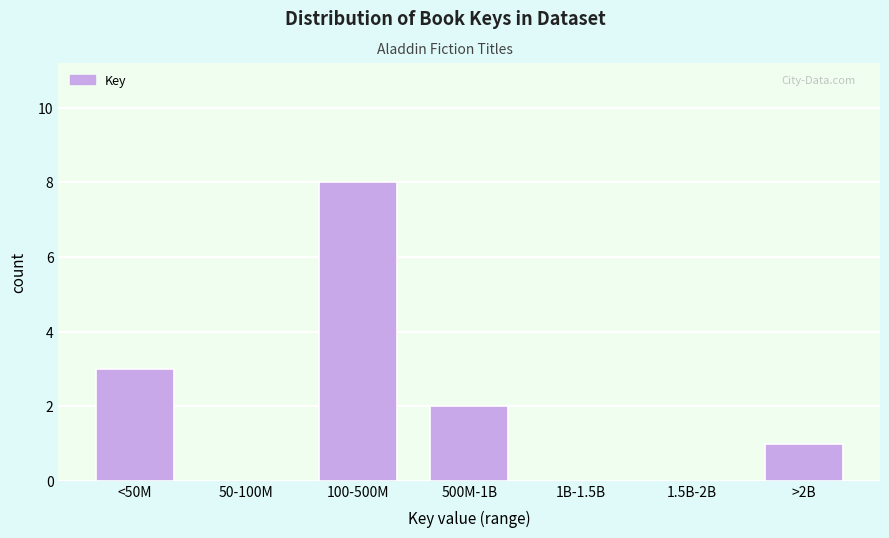

Reading right to left, what are all the values shown in this chart?

>2B=1	1.5B-2B=0	1B-1.5B=0	500M-1B=2	100-500M=8	50-100M=0	<50M=3